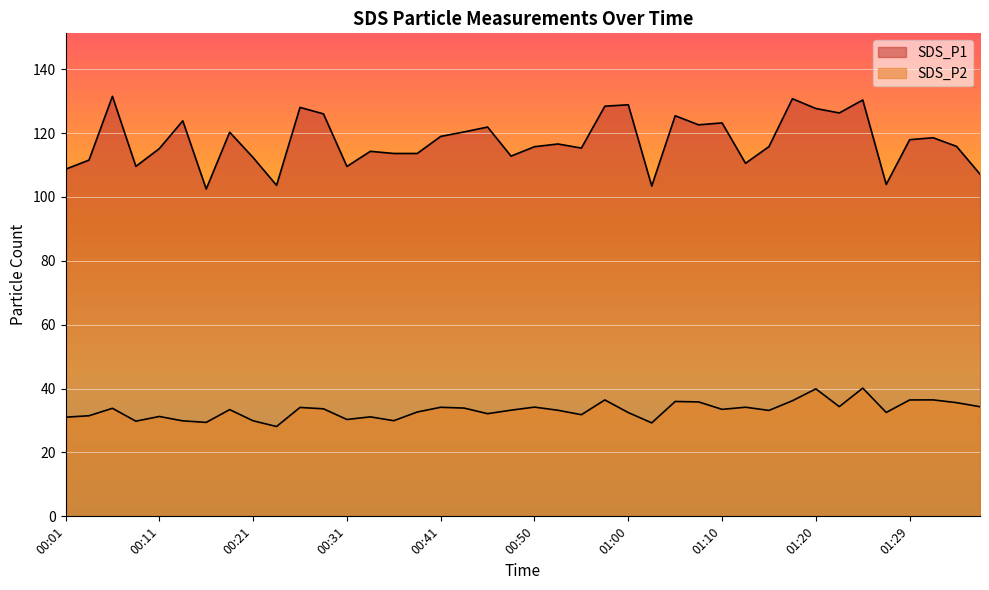

At which category does SDS_P1 reach its first local peak?

00:06